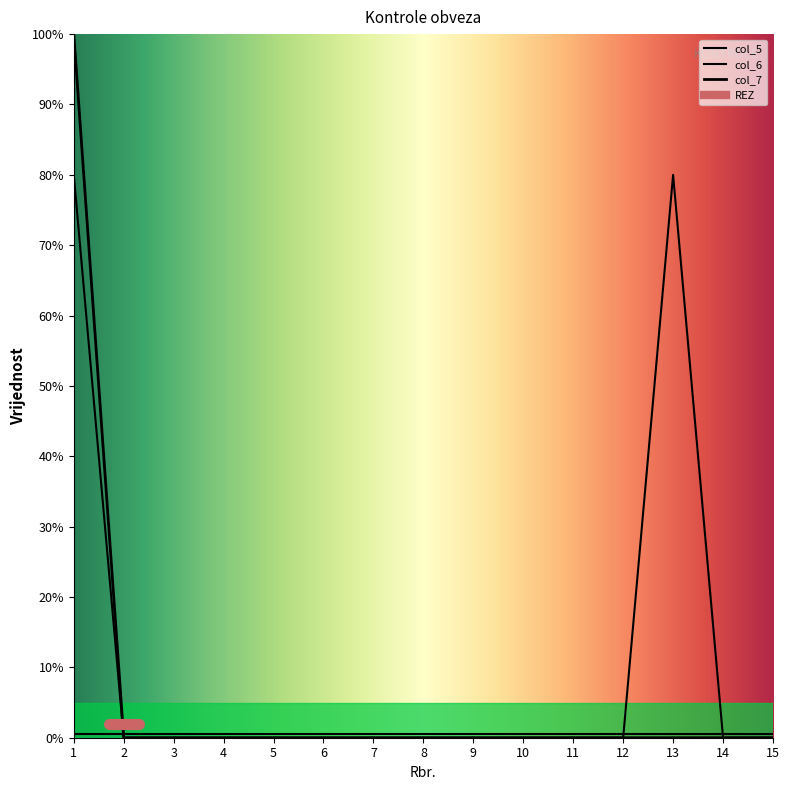

The value of col_6 at 7 is 0. True or false?

True